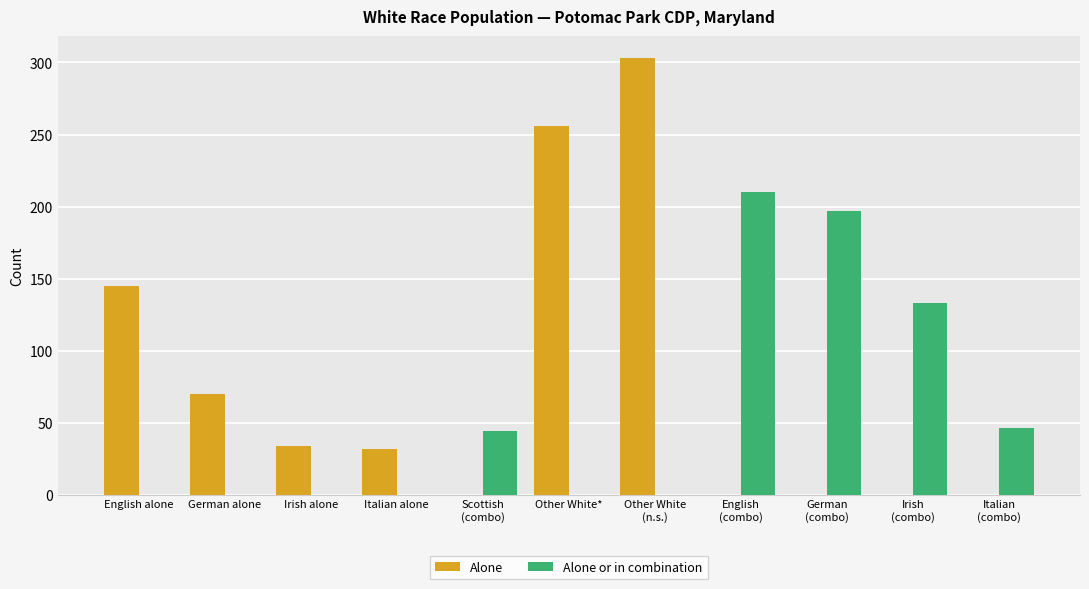

Which label corresponds to the largest value in the chart?

Other White
(n.s.)